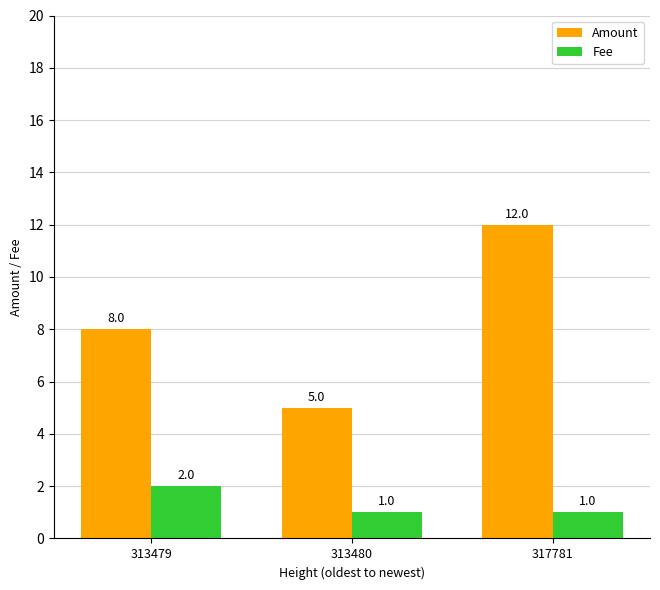

Read the Amount value at 313479.

8